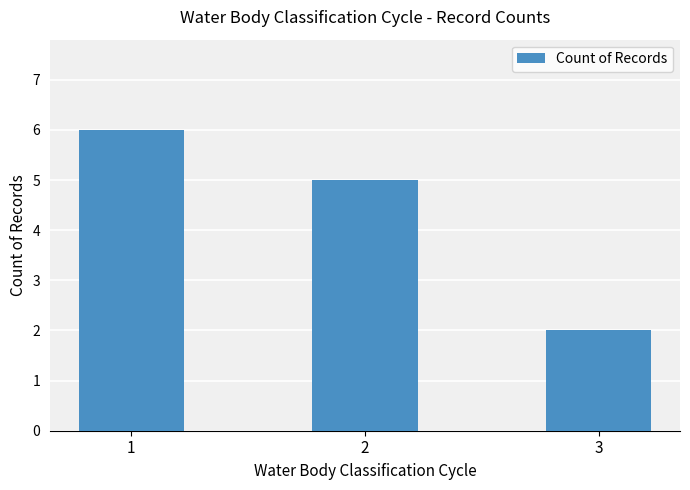

Reading left to right, extract all data points from this chart.

1=6	2=5	3=2